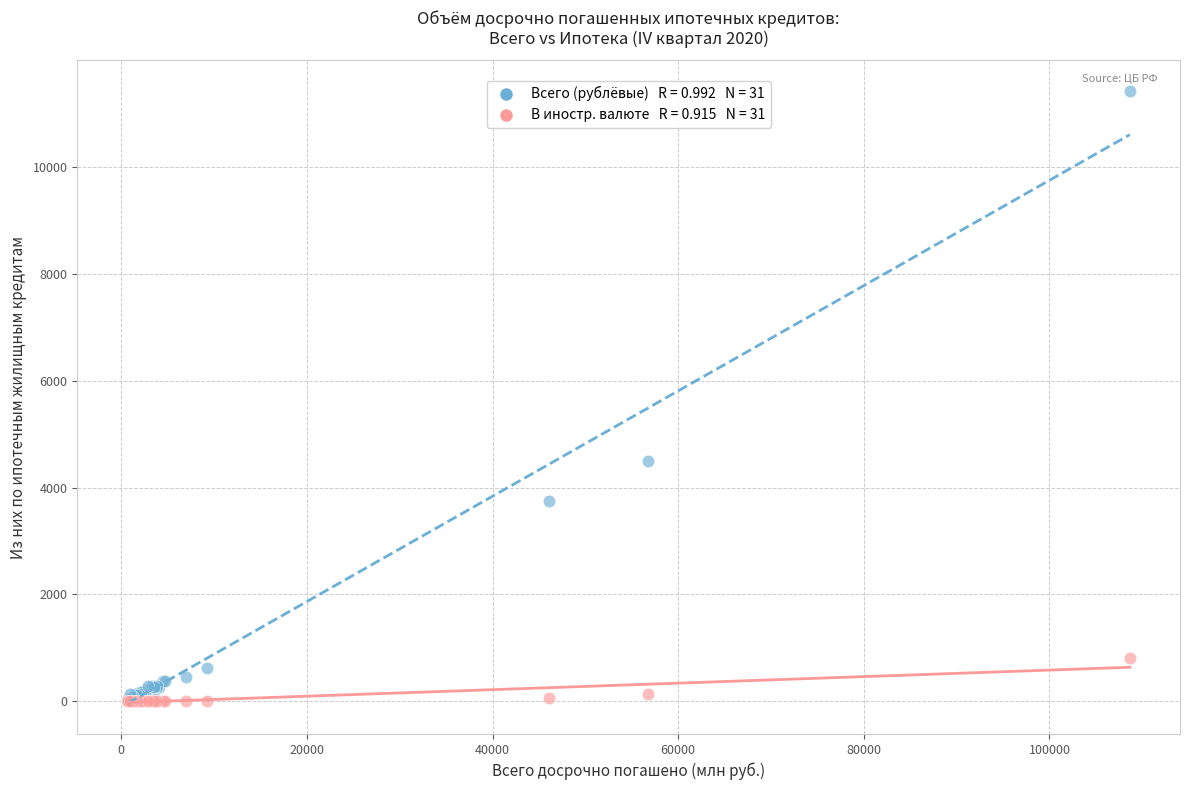

Across all series, what Y value is closest to 5708?

4494